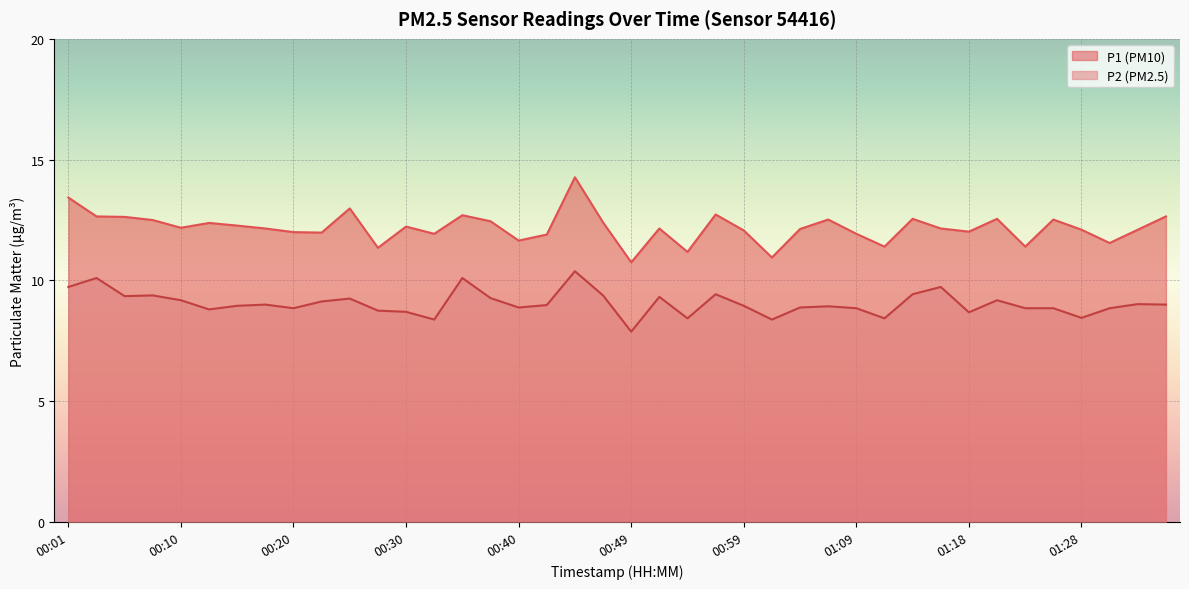

What is the value of the P1 point at the 13th from the left?

12.2